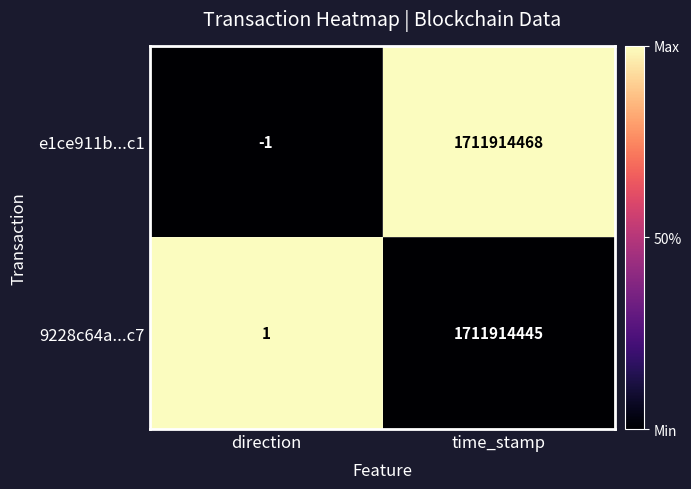

At which category is the sum across all series the highest?

time_stamp